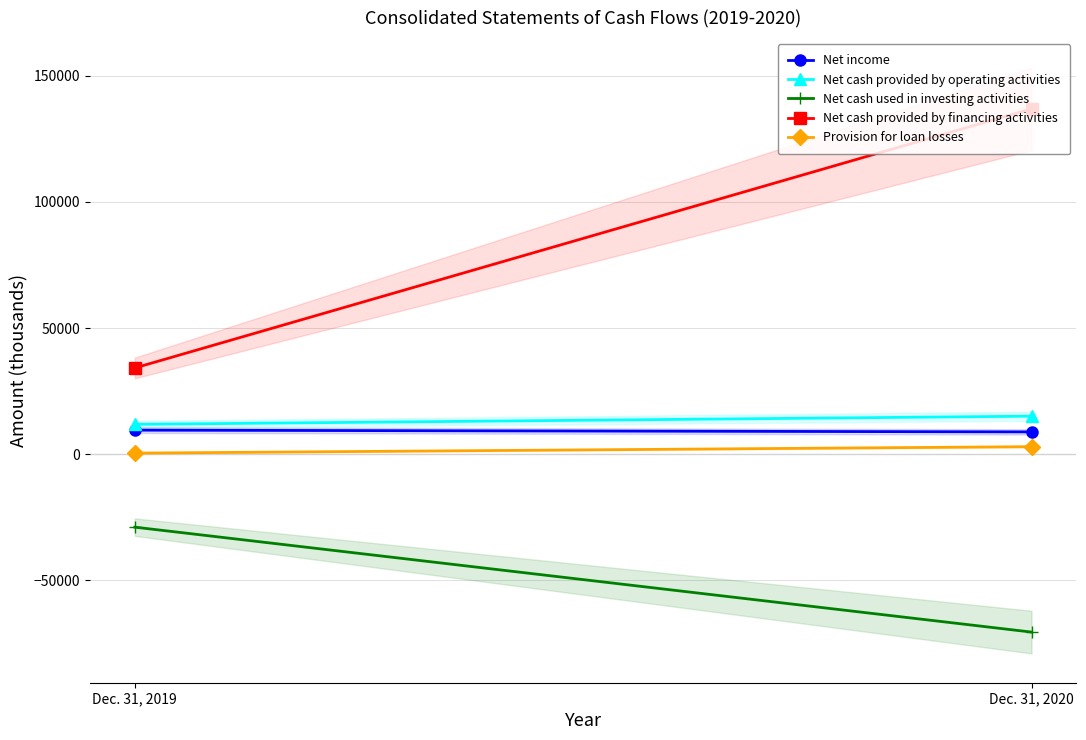

True or false: Net cash used in investing activities has a value of -39638 at Dec. 31, 2019.

False